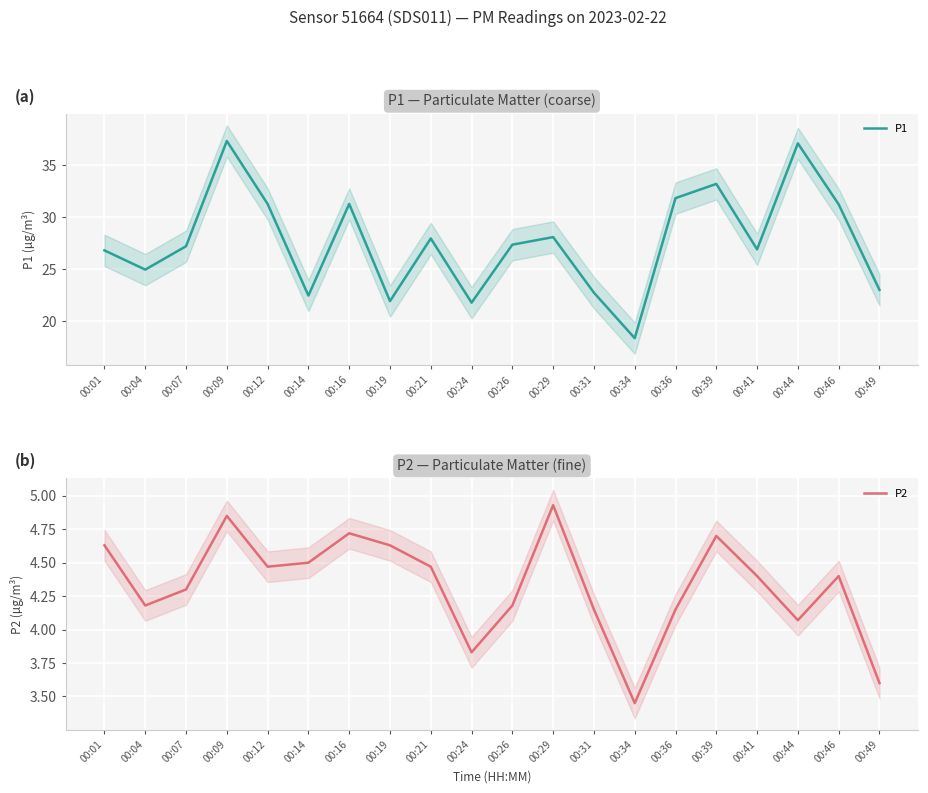

Reading left to right, transcribe all the data shown in this chart.

P1: 26.8	24.9	27.2	37.3	31.3	22.4	31.3	21.9	27.9	21.8	27.4	28.1	22.7	18.4	31.8	33.2	26.9	37.1	31.2	23.0
P2: 4.6	4.2	4.3	4.8	4.5	4.5	4.7	4.6	4.5	3.8	4.2	4.9	4.2	3.5	4.2	4.7	4.4	4.1	4.4	3.6